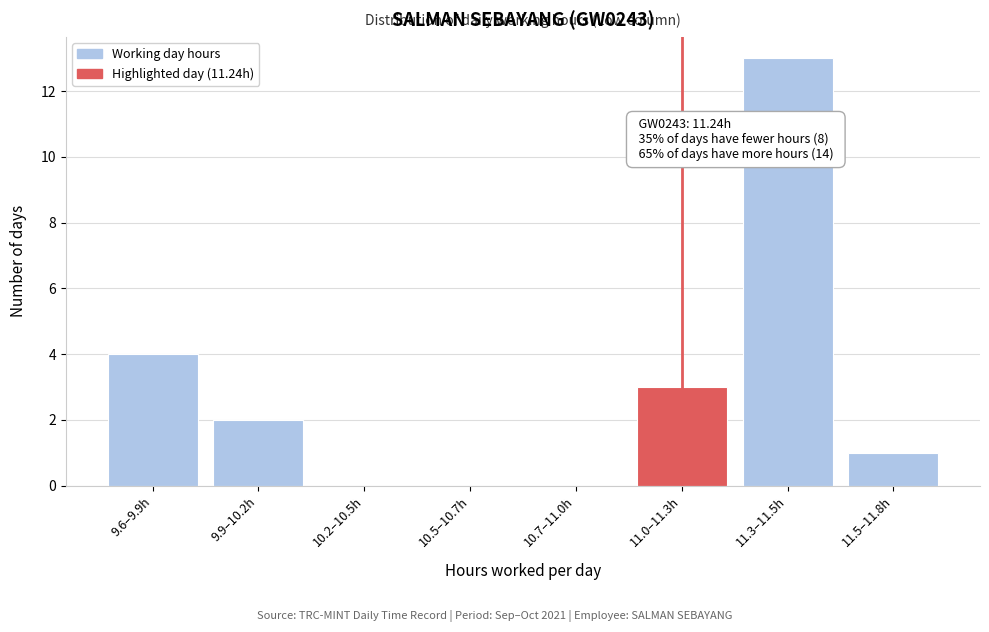

Reading left to right, transcribe all the data shown in this chart.

9.6–9.9h=4	9.9–10.2h=2	10.2–10.5h=0	10.5–10.7h=0	10.7–11.0h=0	11.0–11.3h=3	11.3–11.5h=13	11.5–11.8h=1